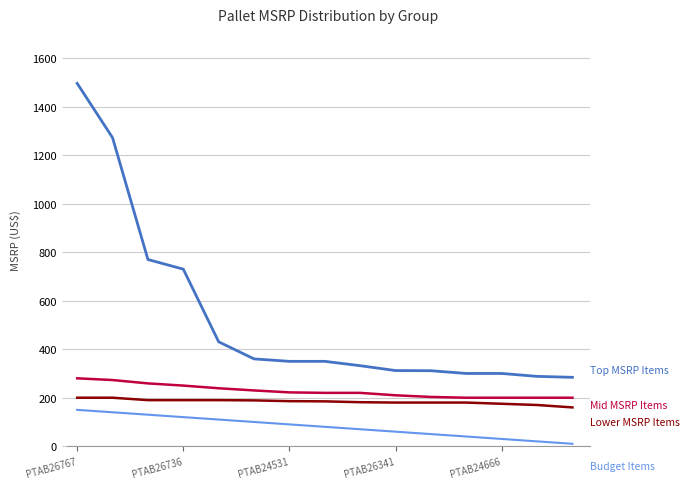

What is the maximum value shown in the chart?

1496.0